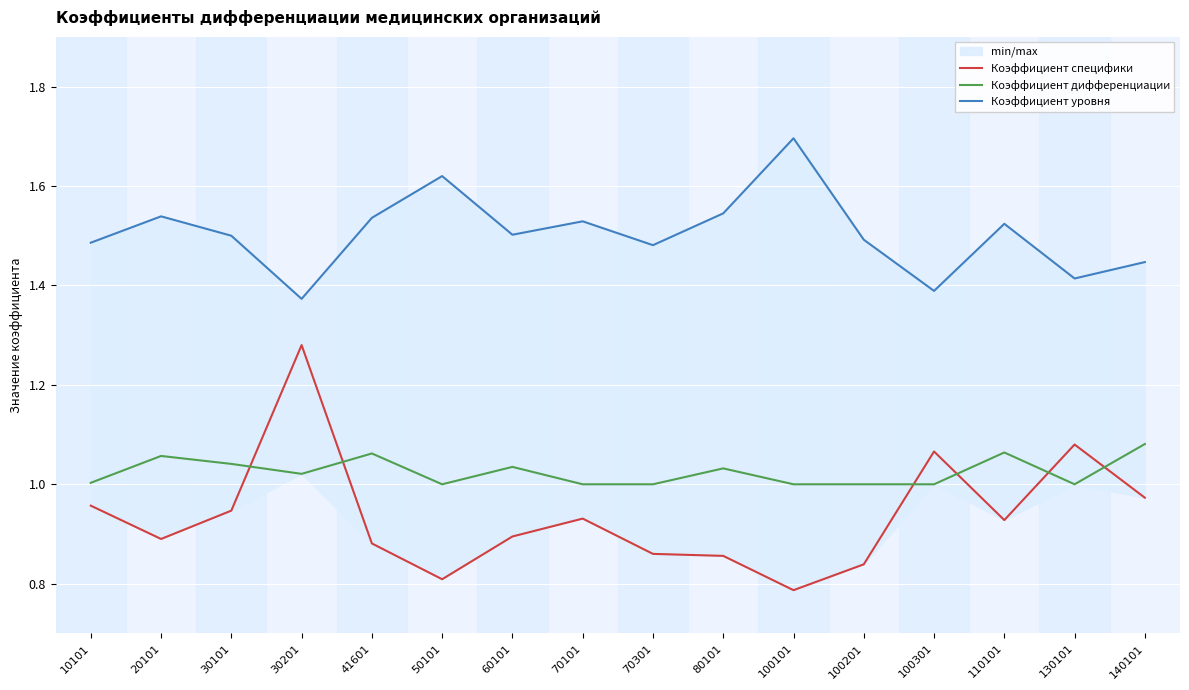

Does the chart display data point markers on the line(s)?

No